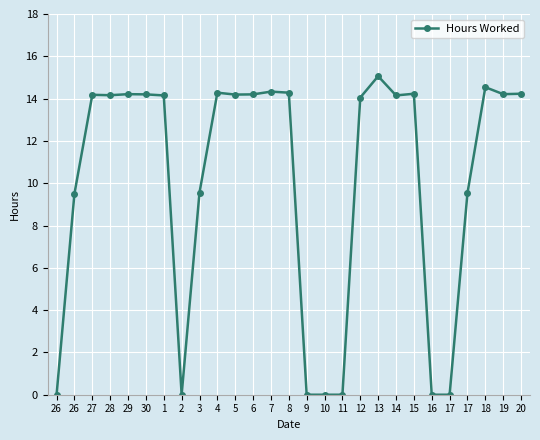

Count the number of categories in the chart.

27